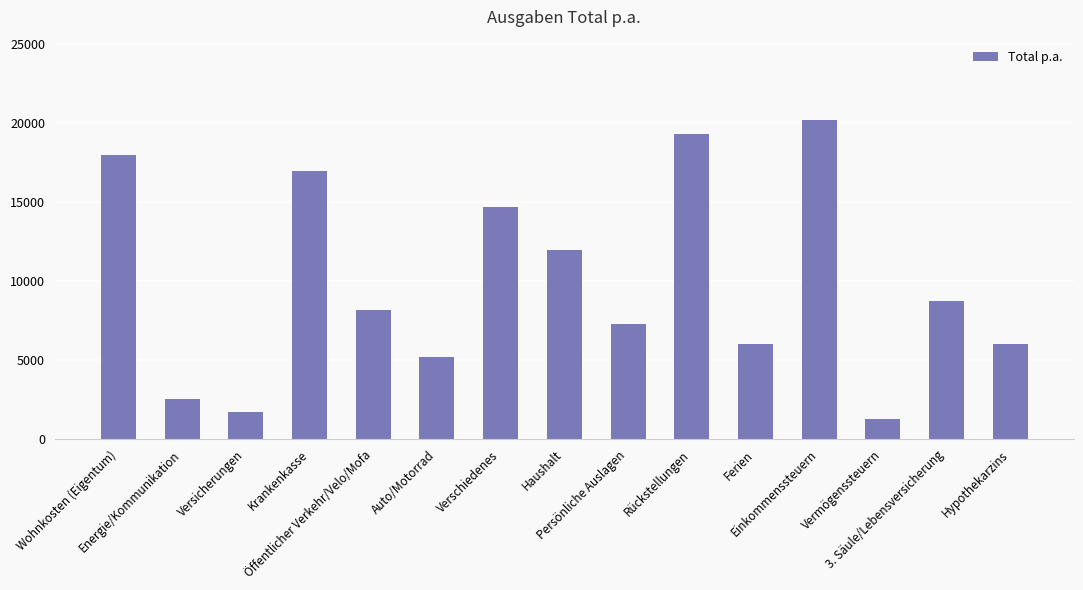

Reading right to left, what are all the values shown in this chart?

6000	8730	1300	20200	6000	19300	7300	12000	14700	5220	8190	17000	1700	2565	17976